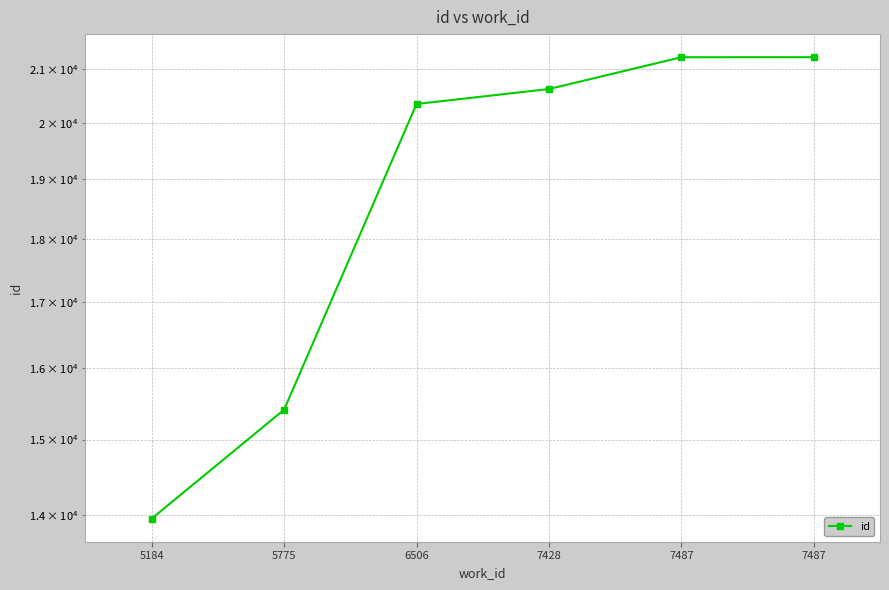

Reading right to left, transcribe all the data shown in this chart.

21224	21223	20619	20341	15412	13960